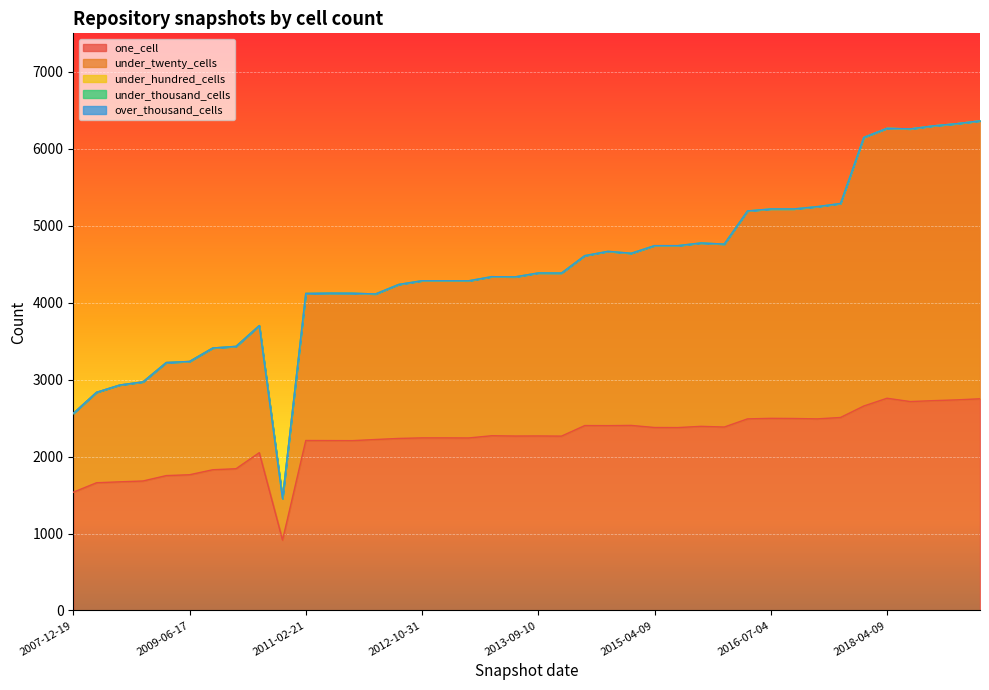

What is the maximum value shown in the chart?

3612